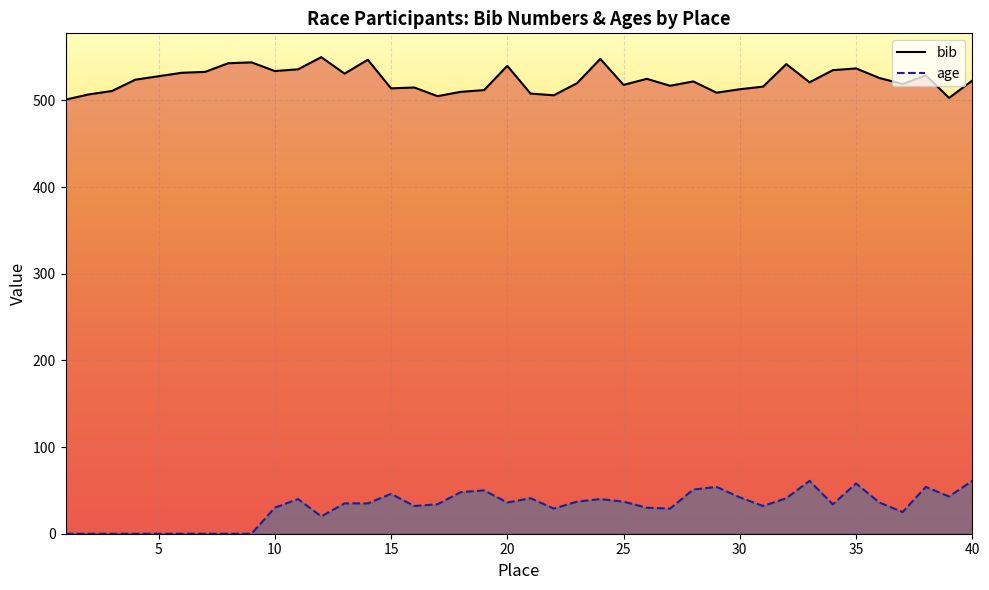

Rank the series by their maximum value, from highest to lowest.

bib, age